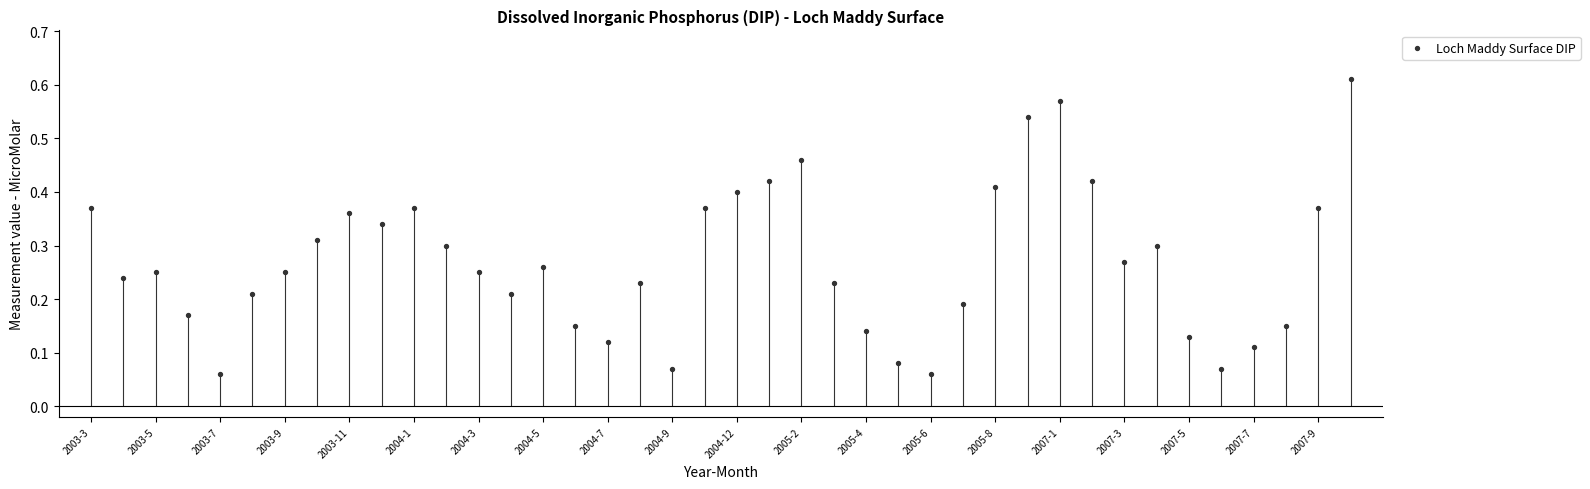

How many points are shown in the scatter plot?

40